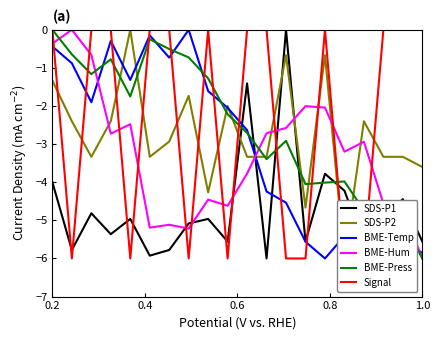

Which series has the largest range (max minus min)?

SDS-P1